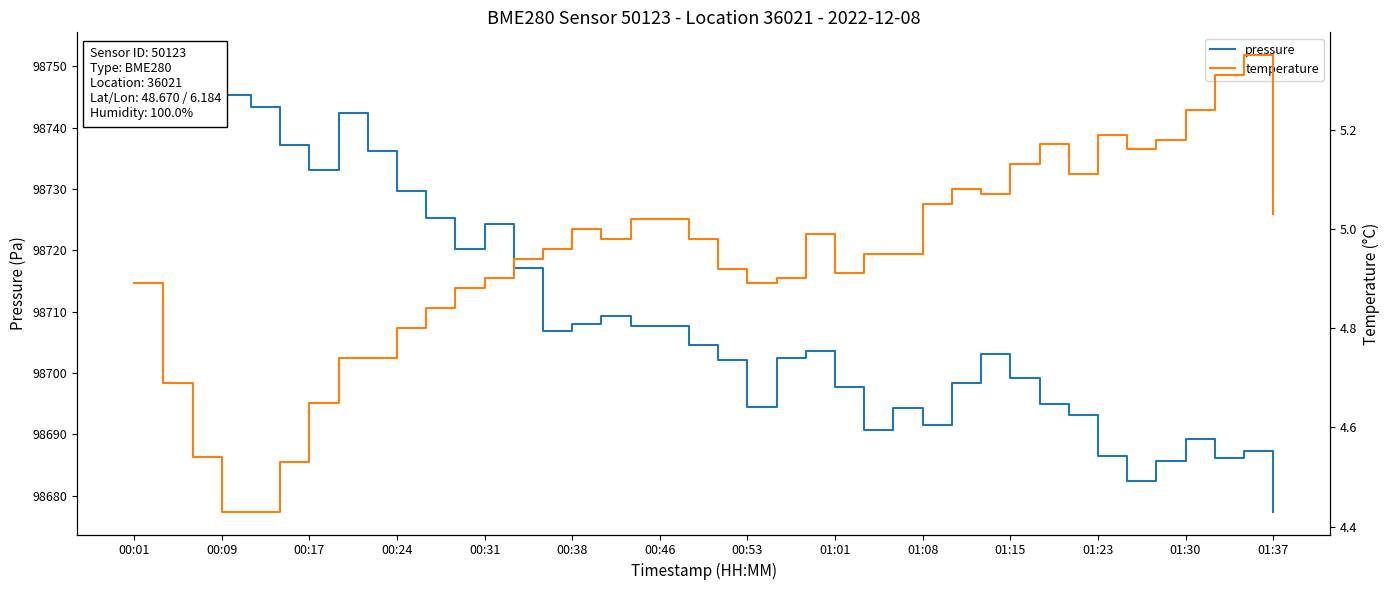

Rank the series by their maximum value, from lowest to highest.

temperature, pressure